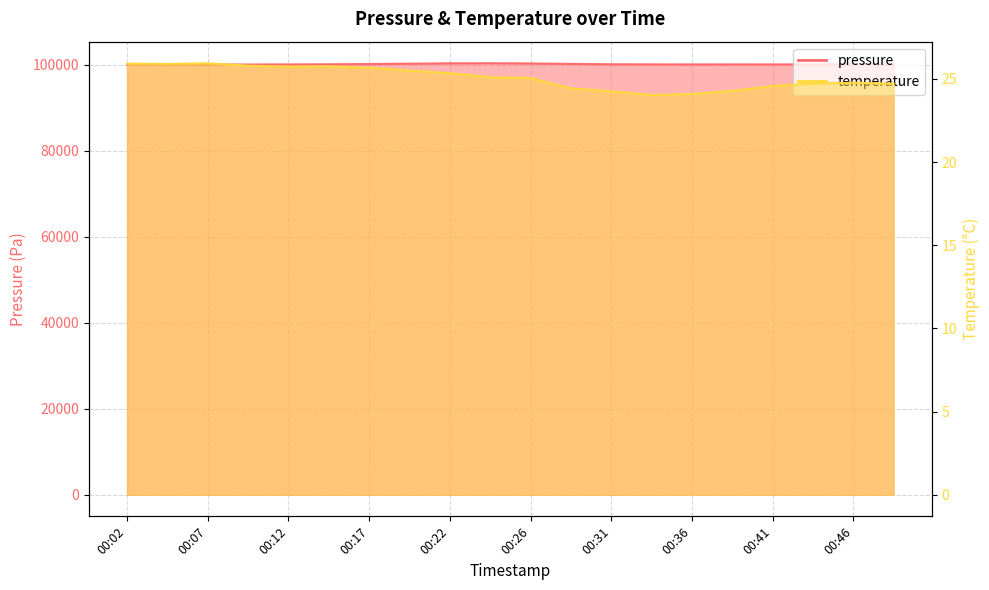

How many series are shown in this chart?

2